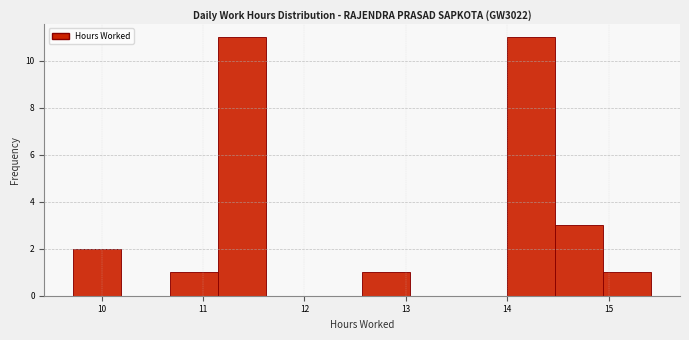

Reading left to right, list every bar in this chart as the range it spans on the x-axis followed by its height. Neither the bar edges nor the heights are printed on the chart, so give them approximately, as read against the axes.

9.7 to 10.2: 2
10.2 to 10.7: 0
10.7 to 11.1: 1
11.1 to 11.6: 11
11.6 to 12.1: 0
12.1 to 12.6: 0
12.6 to 13.0: 1
13.0 to 13.5: 0
13.5 to 14.0: 0
14.0 to 14.5: 11
14.5 to 14.9: 3
14.9 to 15.4: 1